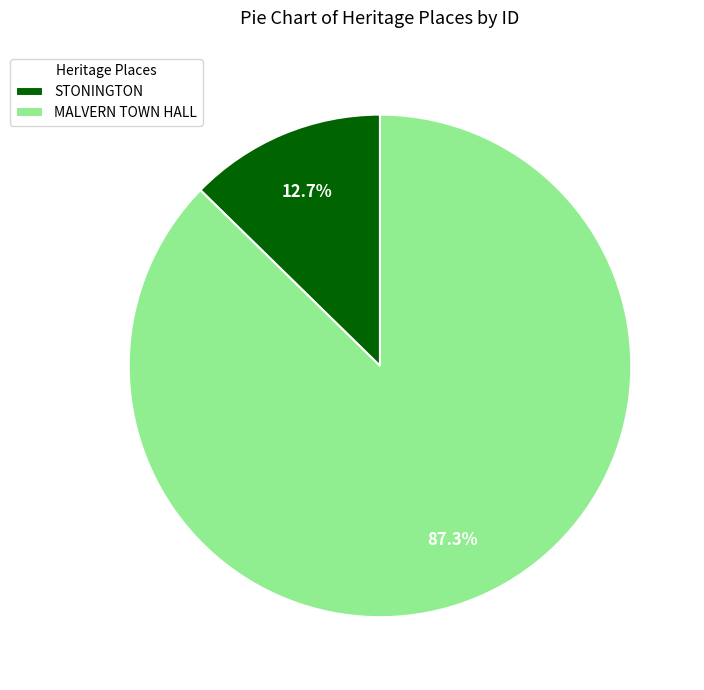

The MALVERN TOWN HALL slice represents 87% of the pie. True or false?

True